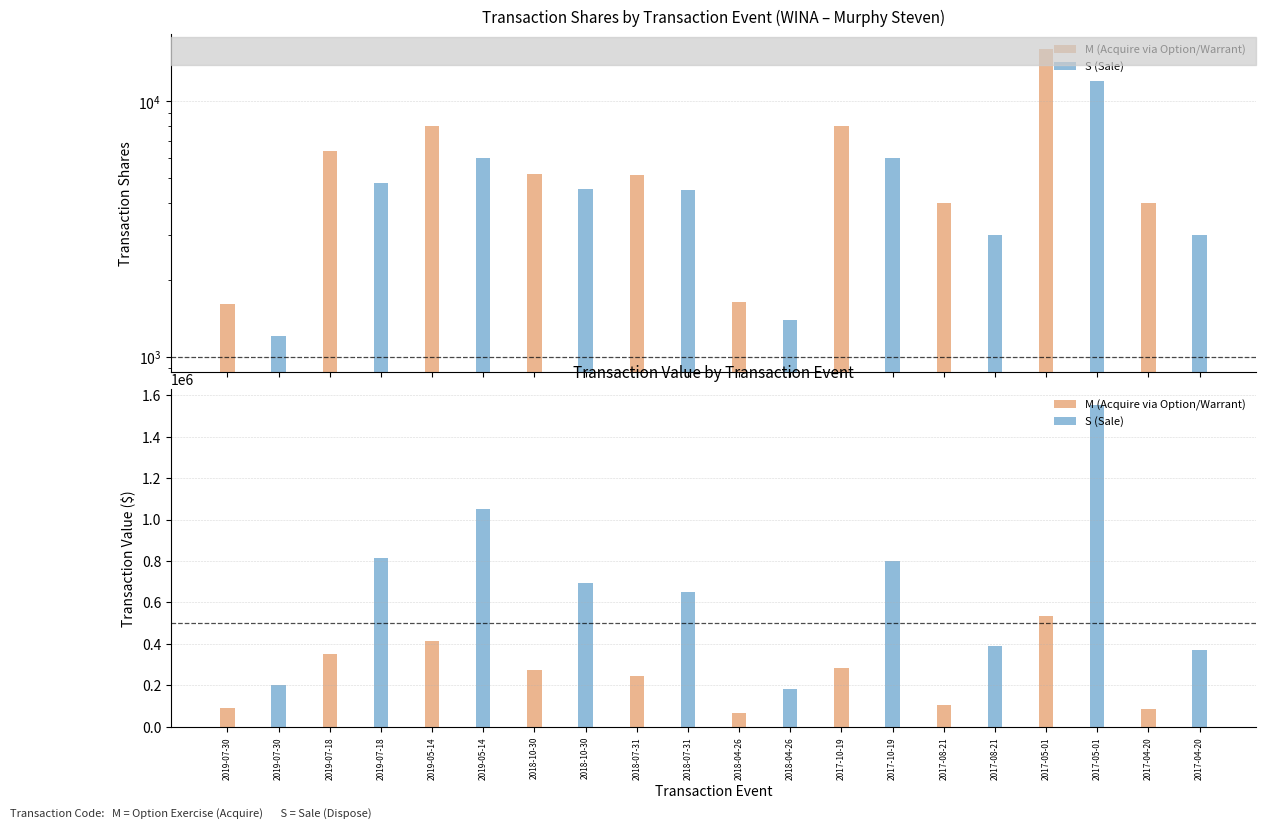

Does the chart contain stacked bars?

No